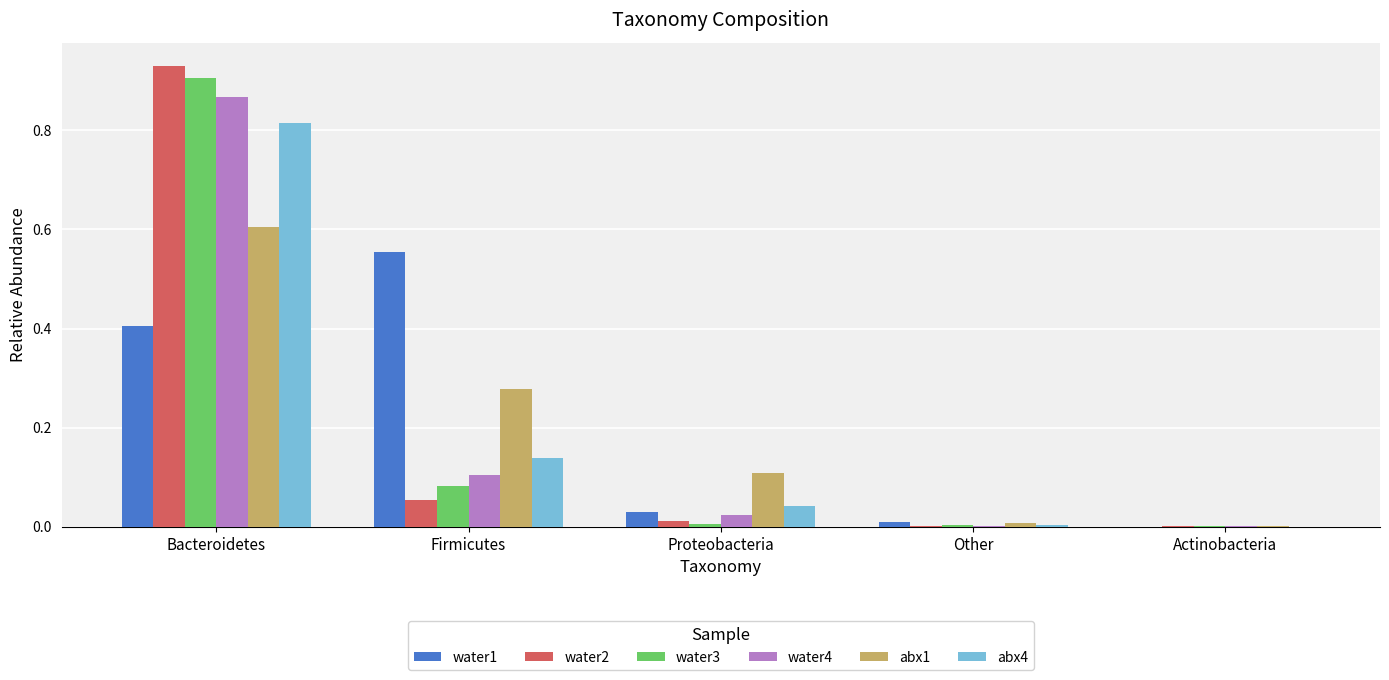

What is the sum of all water3 values?

1.0